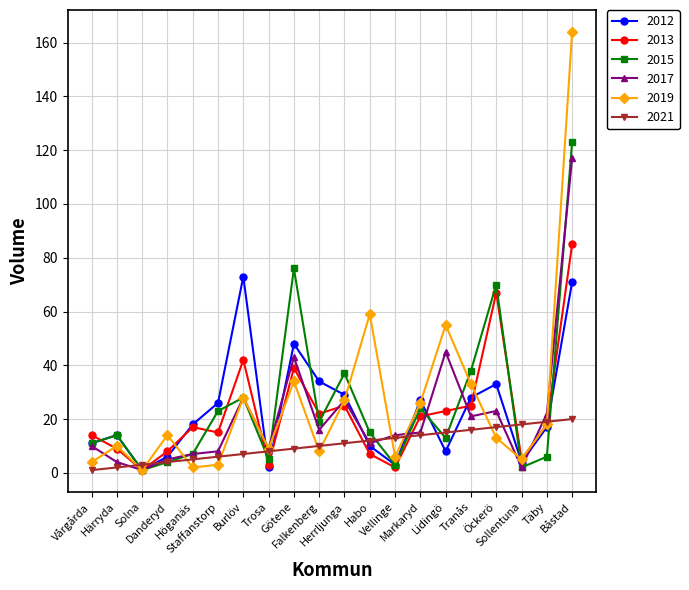

The value of 2021 at Trosa is 8. True or false?

True